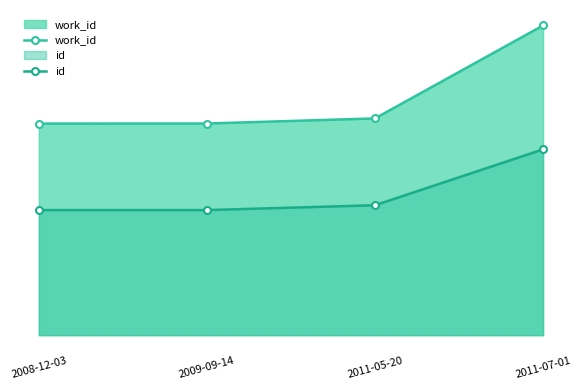

True or false: work_id and id intersect in this chart.

False